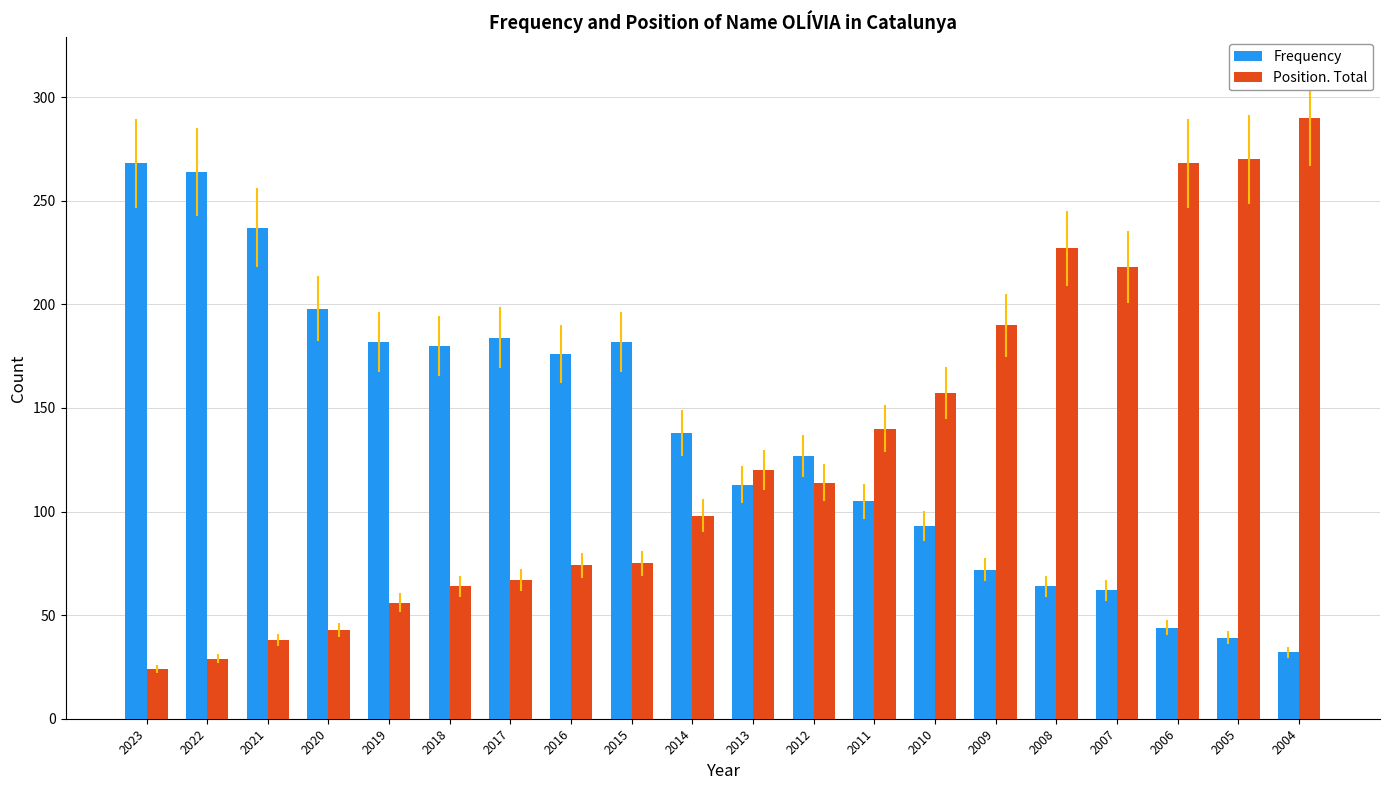

Which series has the largest range (max minus min)?

Position. Total